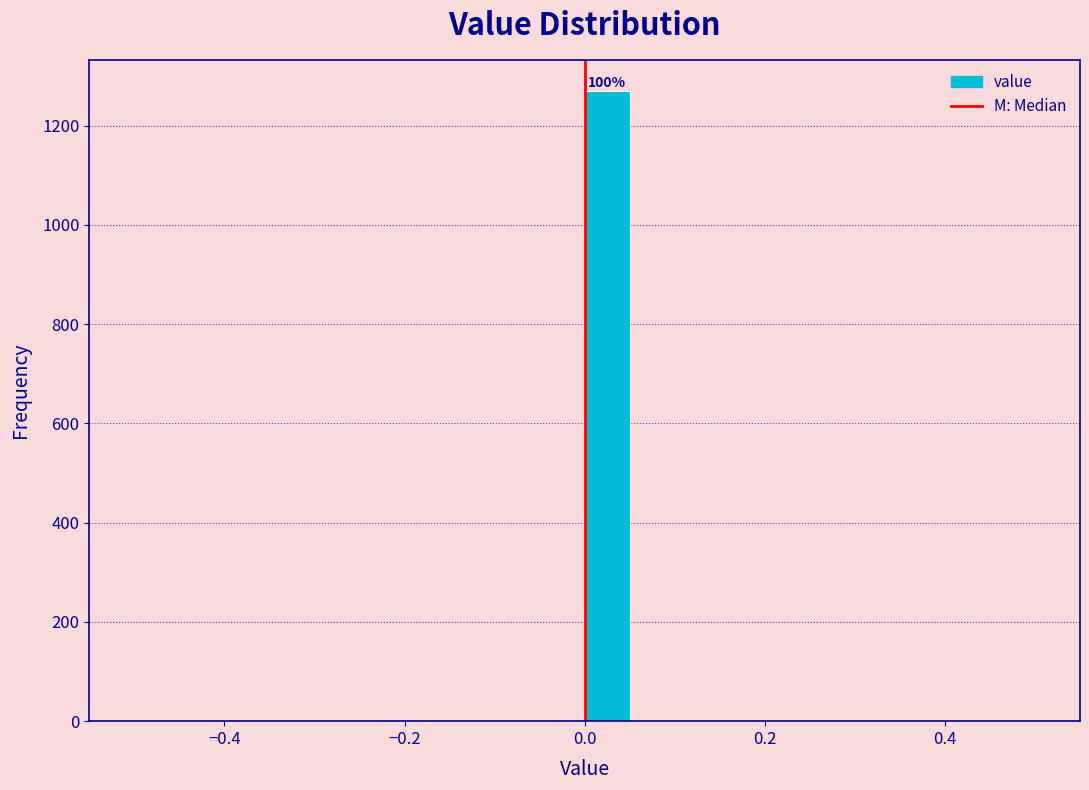

Read against the x-axis, roughly where is the centre of the tallest bar?

0.02